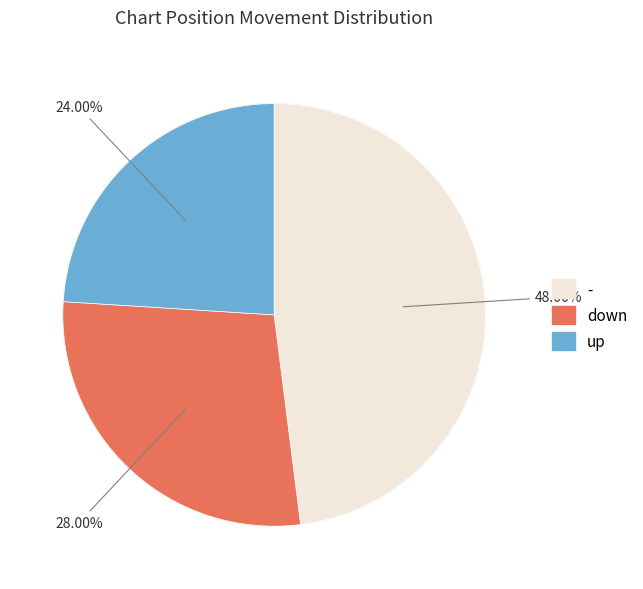

How many slices are in this pie chart?

3